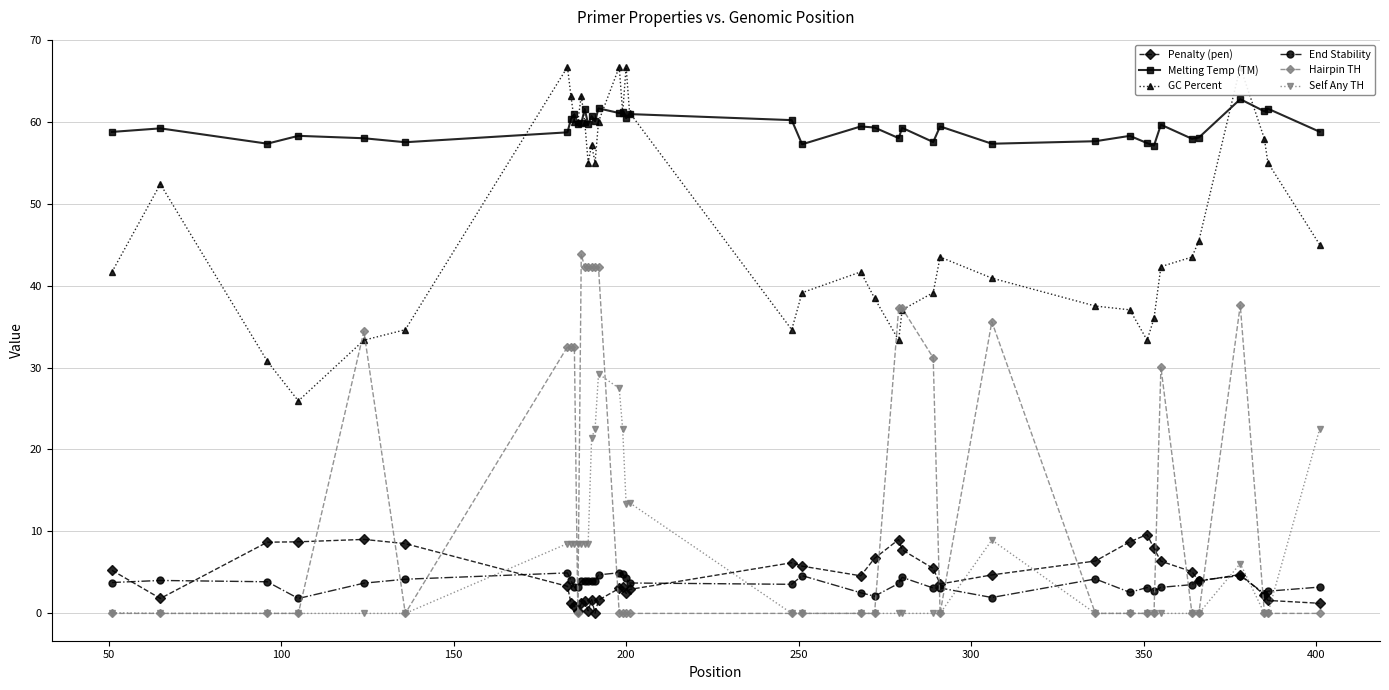

What is the sum of all Self Any TH values?

247.2